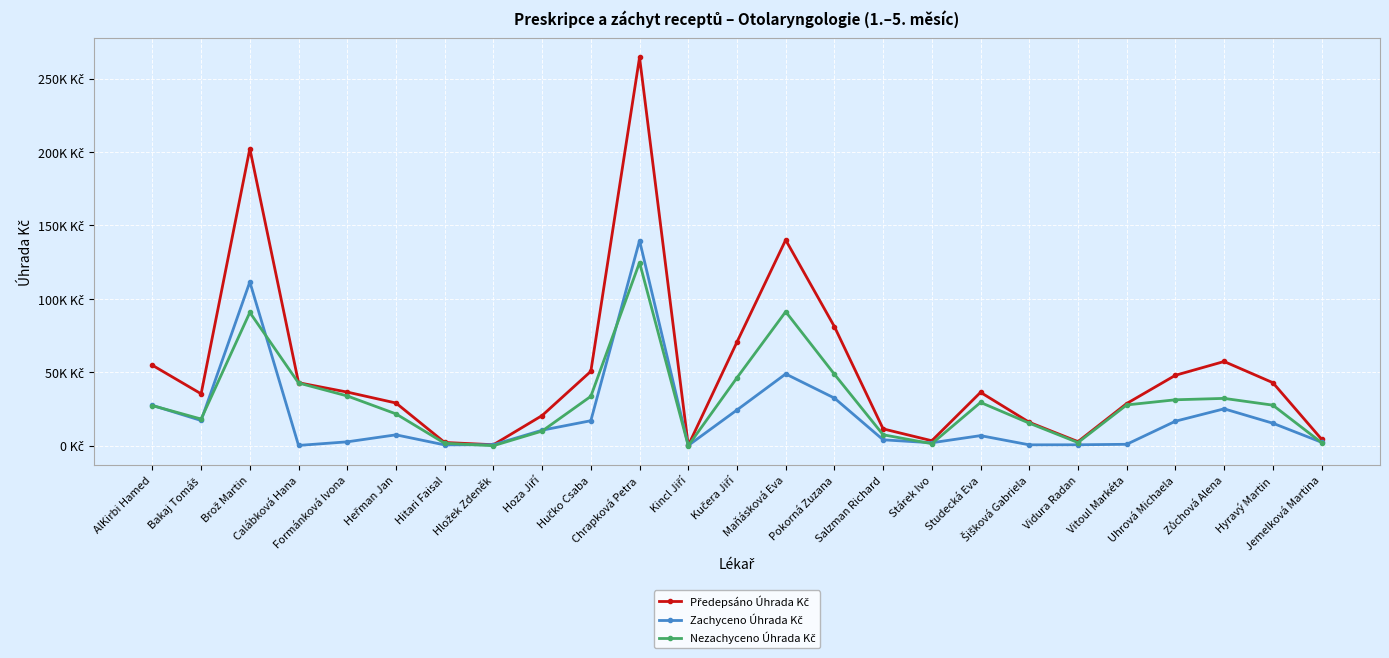

What is the difference between the highest and lowest values at Heřman Jan?

21669.4